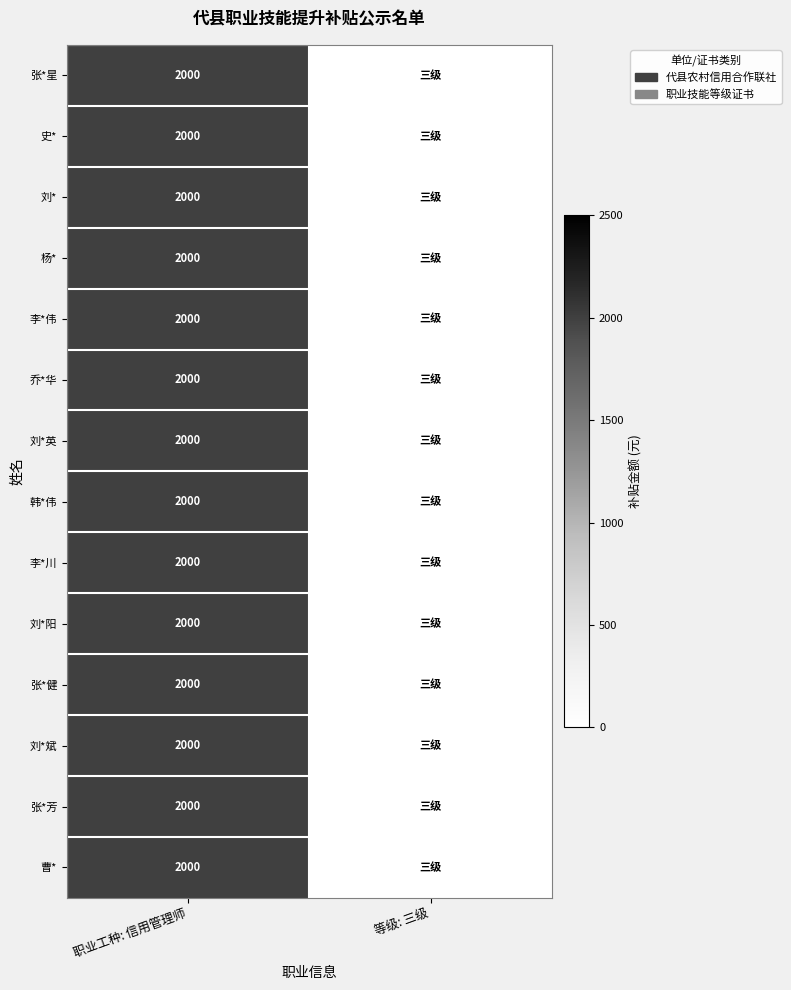

Which has a higher value, 职业工种: 信用管理师 or 等级: 三级?

职业工种: 信用管理师